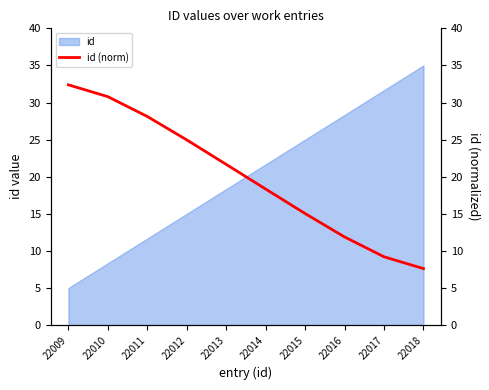

True or false: id has a value of 5.0 at 22009.

True